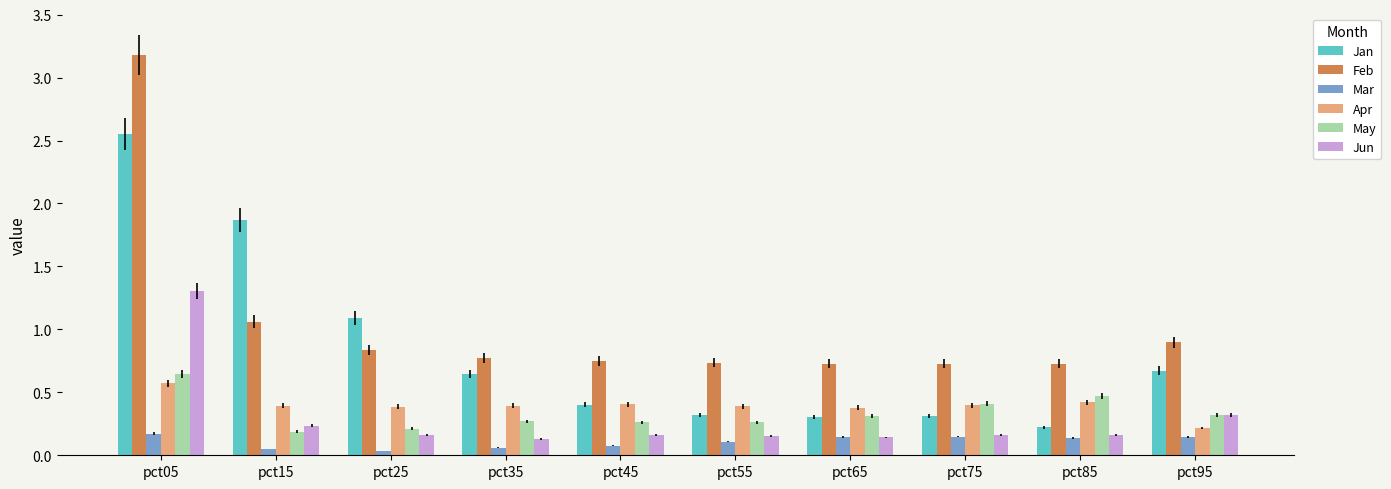

What is the sum of all Jan values?

8.4